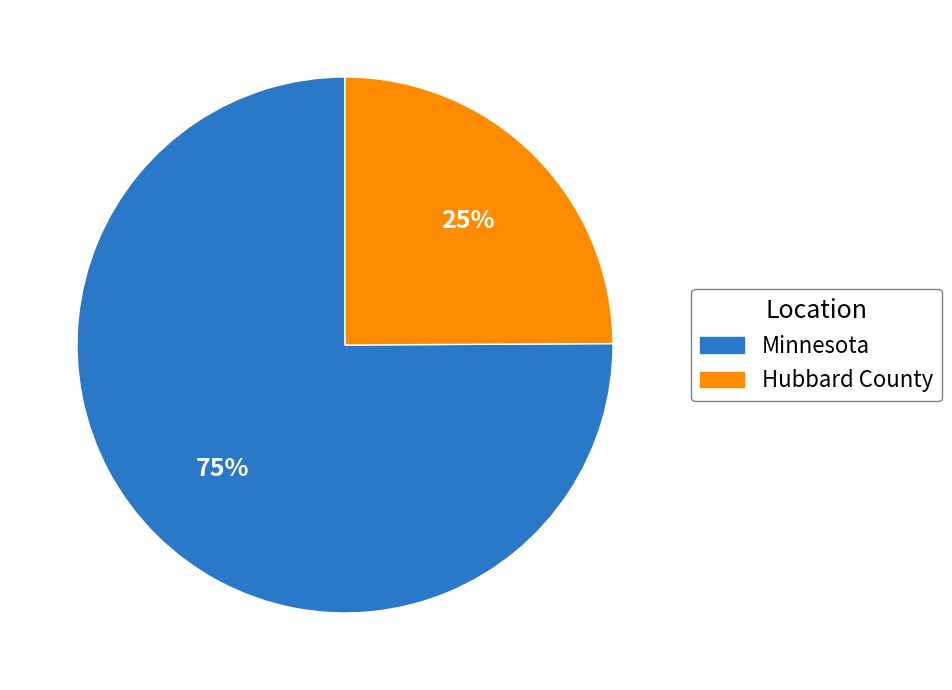

To the nearest percent, what is the combined percentage of Hubbard County and Minnesota?

100%